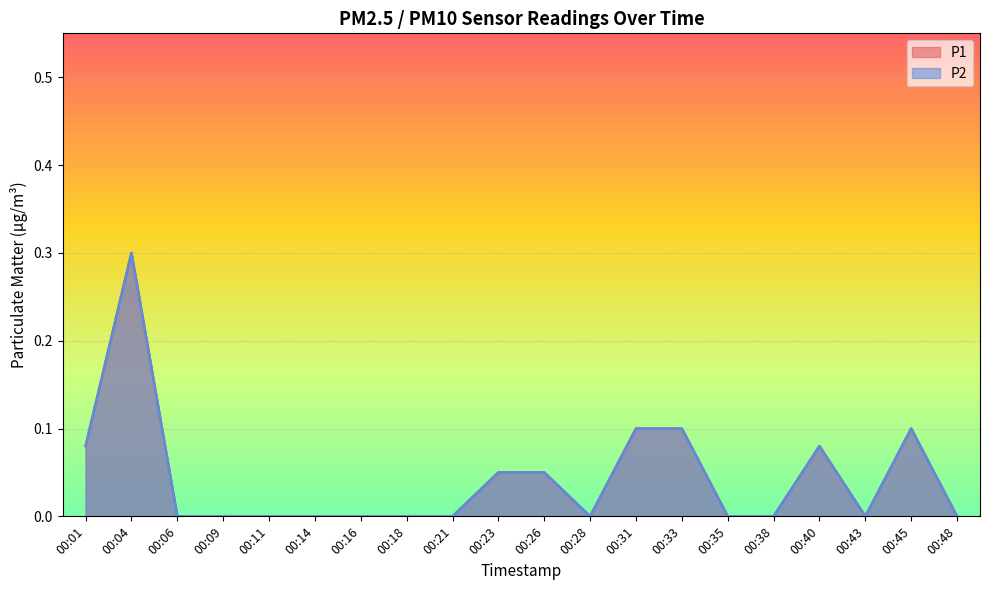

Which series has the largest range (max minus min)?

P1